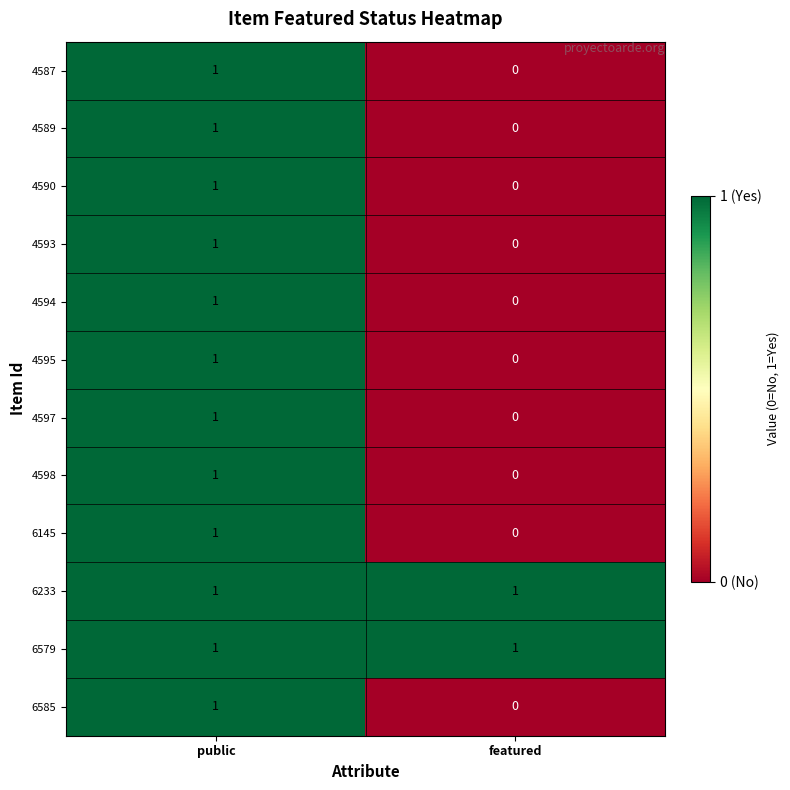

The 6145 series shows 1 at public. True or false?

True